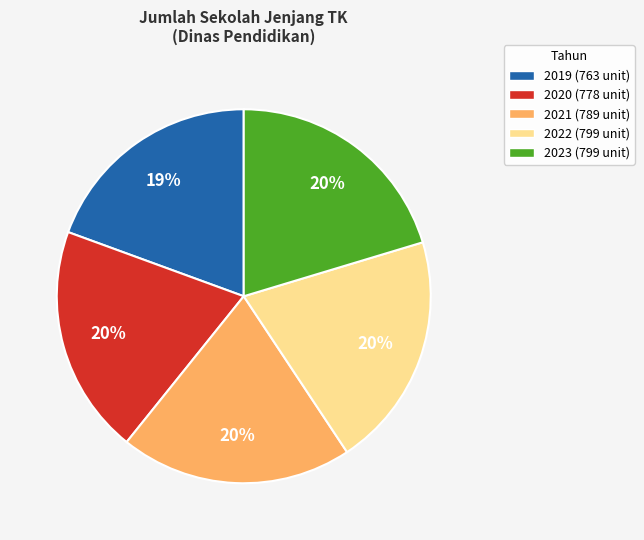

Count the number of slices in the pie.

5